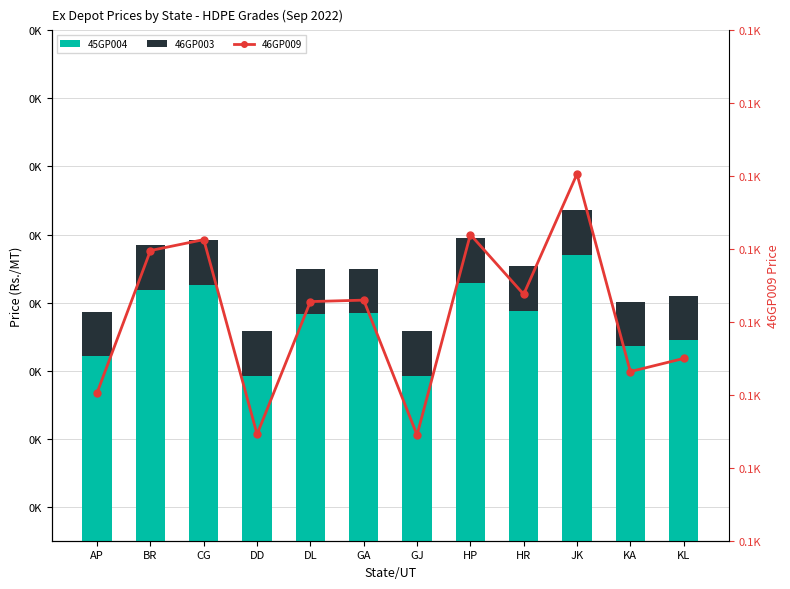

Which has a higher value, CG or HR?

CG